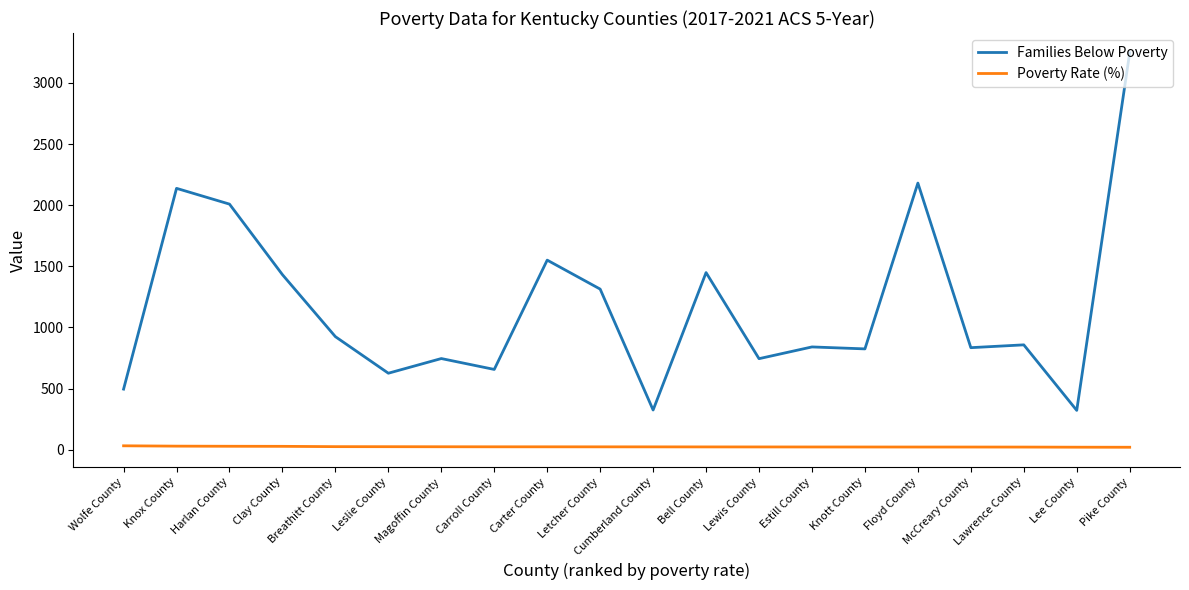

Which series has the widest spread of values?

Families Below Poverty